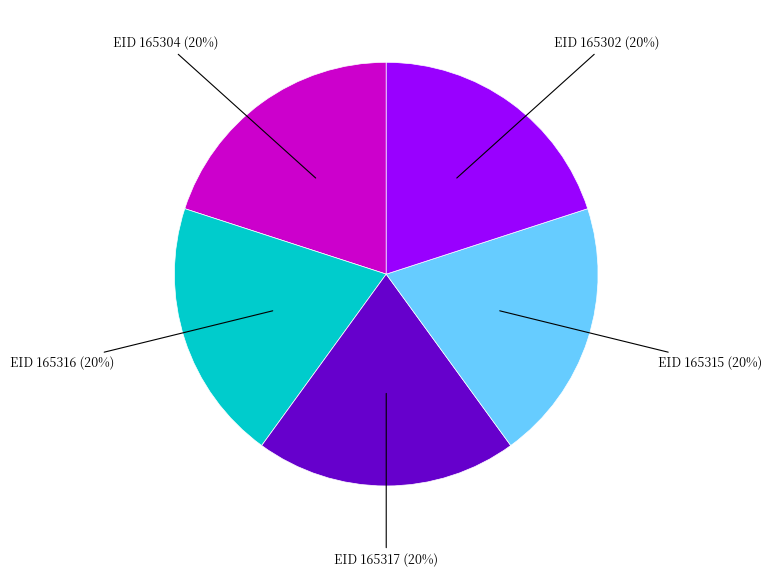

To the nearest percent, what is the average slice percentage?

20%